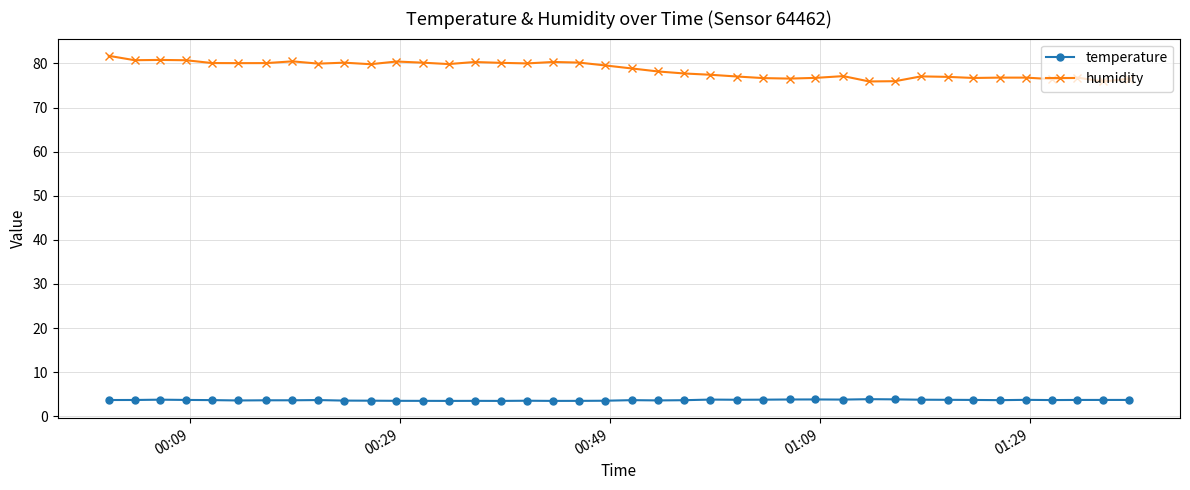

Which series has the largest range (max minus min)?

humidity